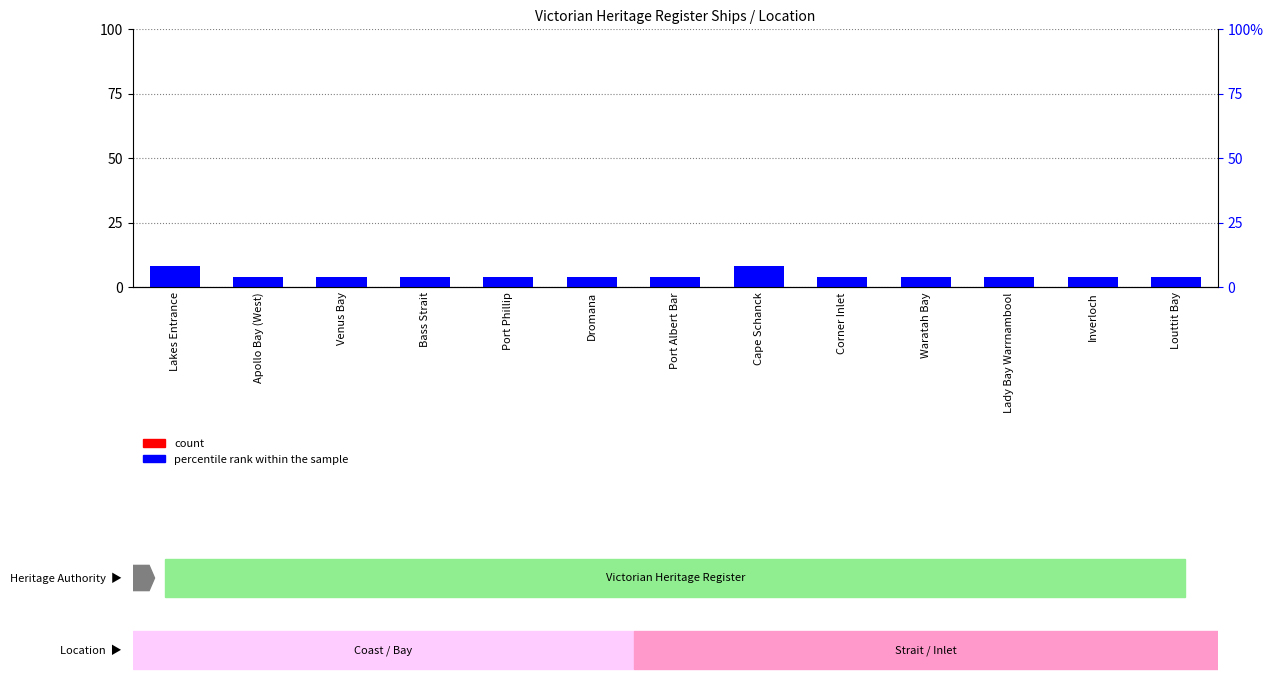

Does the chart contain stacked bars?

No